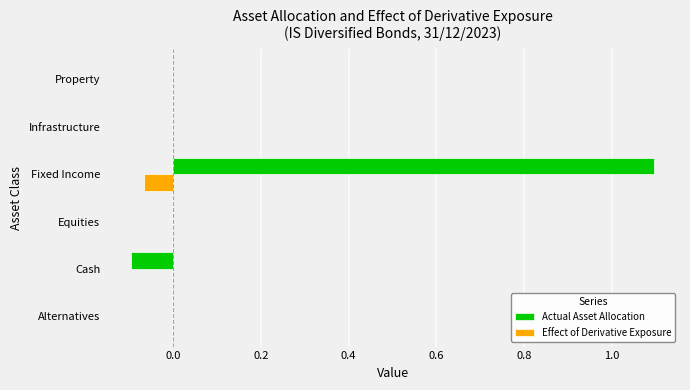

What is the total value across all series at Fixed Income?

1.0